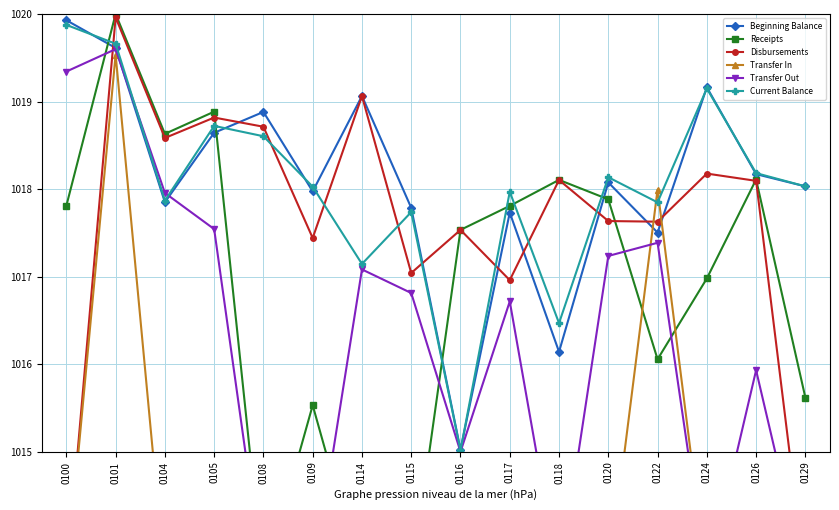

Rank the series by their maximum value, from lowest to highest.

Transfer In, Transfer Out, Current Balance, Beginning Balance, Disbursements, Receipts